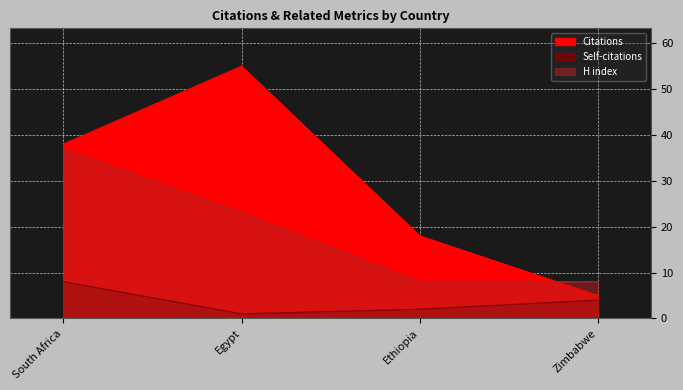

True or false: Citations has more than 0 interior local peaks.

True